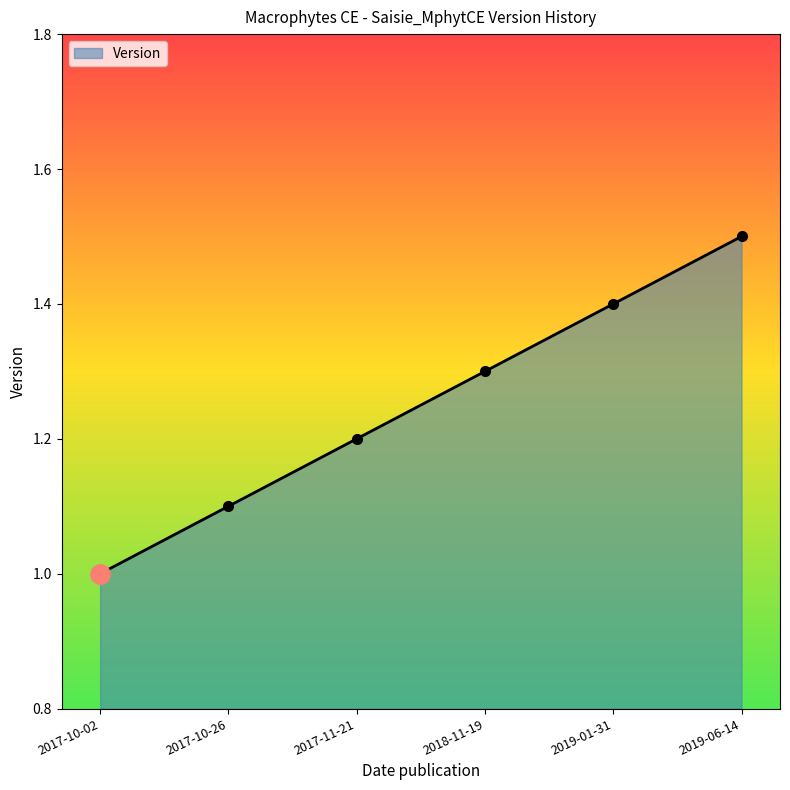

Which has a higher value, 2017-11-21 or 2019-01-31?

2019-01-31